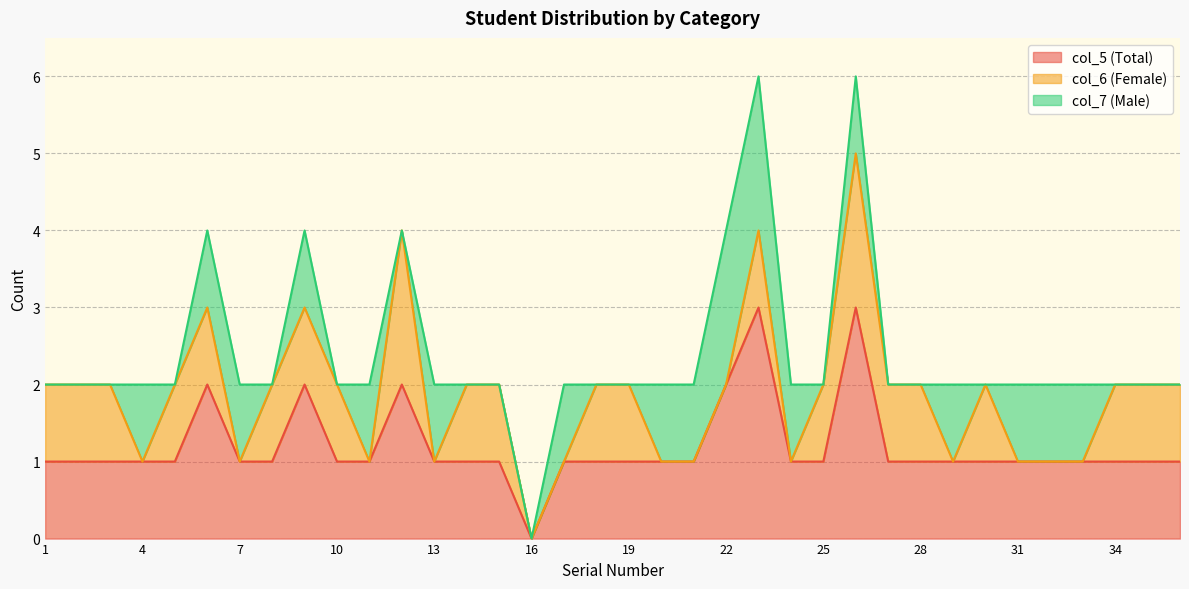

At which category is the sum across all series the highest?

23